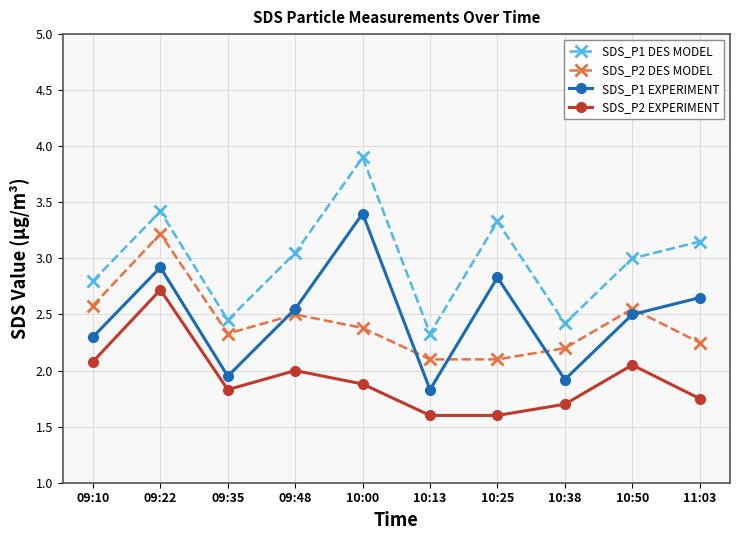

What is the sum of the SDS_P2 DES MODEL values at 10:25 and 10:50?

4.7